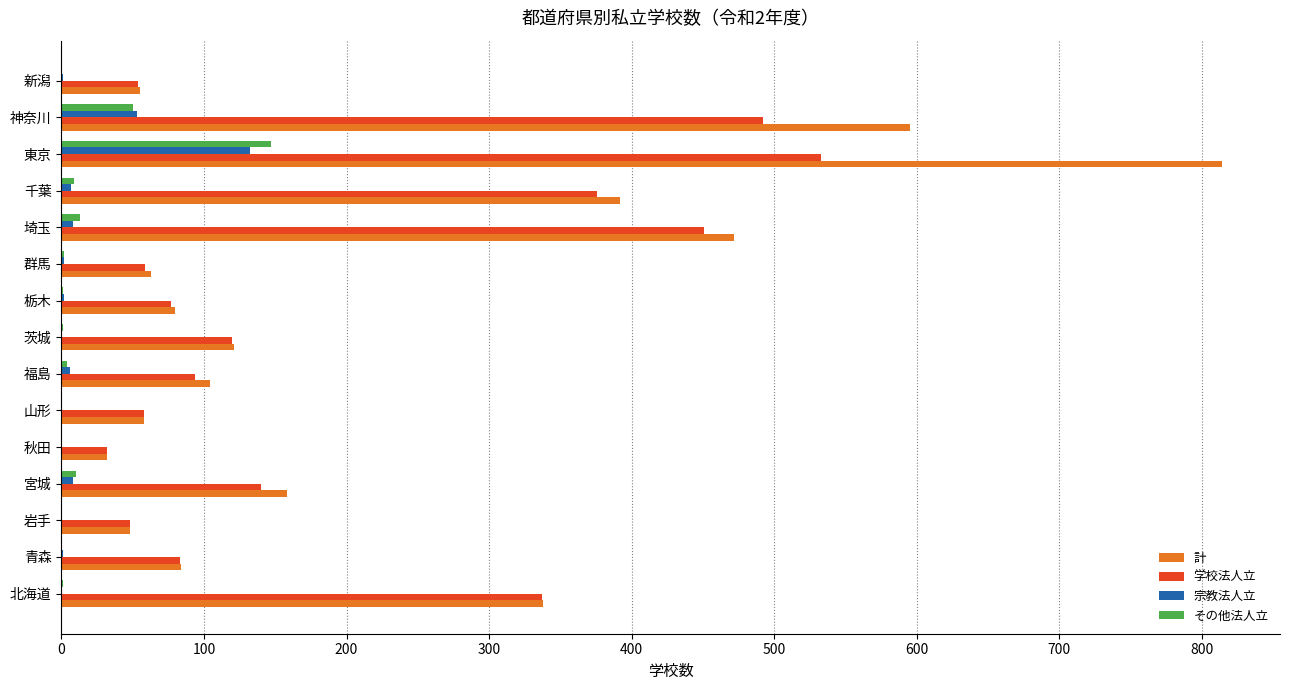

How many categories are shown in the chart?

15